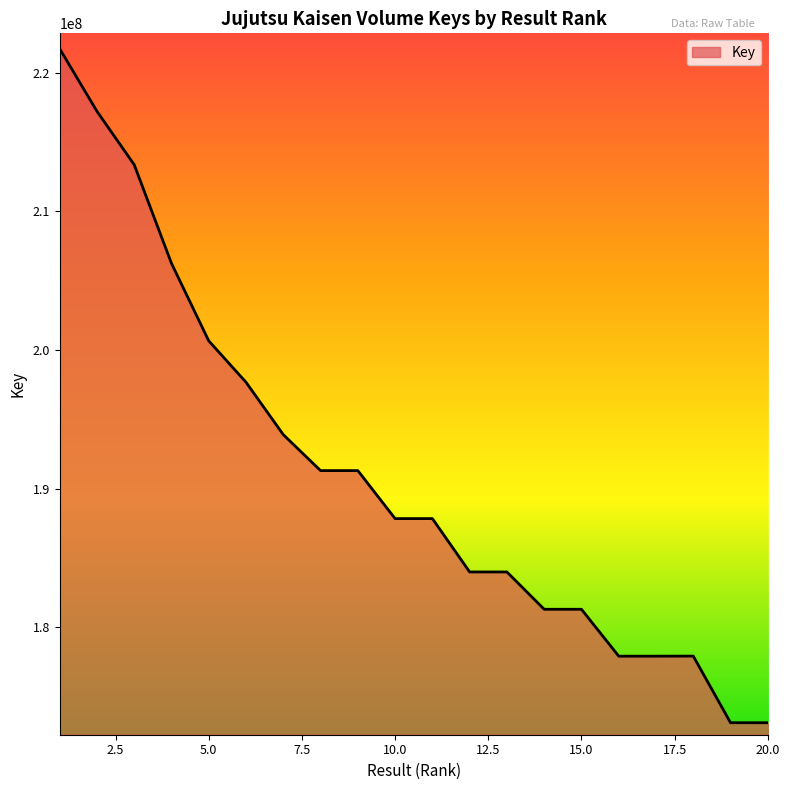

What is the greatest value displayed?

221733457